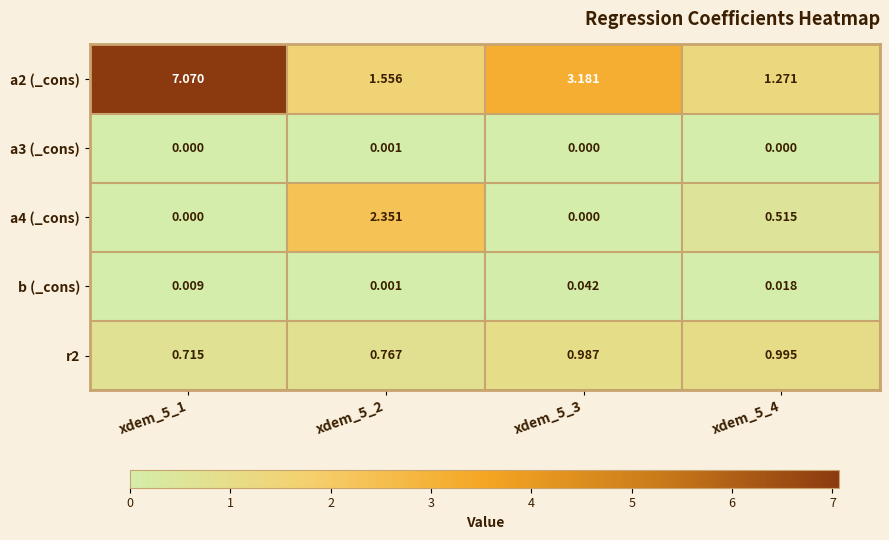

Is the value of b (_cons) at xdem_5_3 greater than the value of a2 (_cons) at xdem_5_1?

No